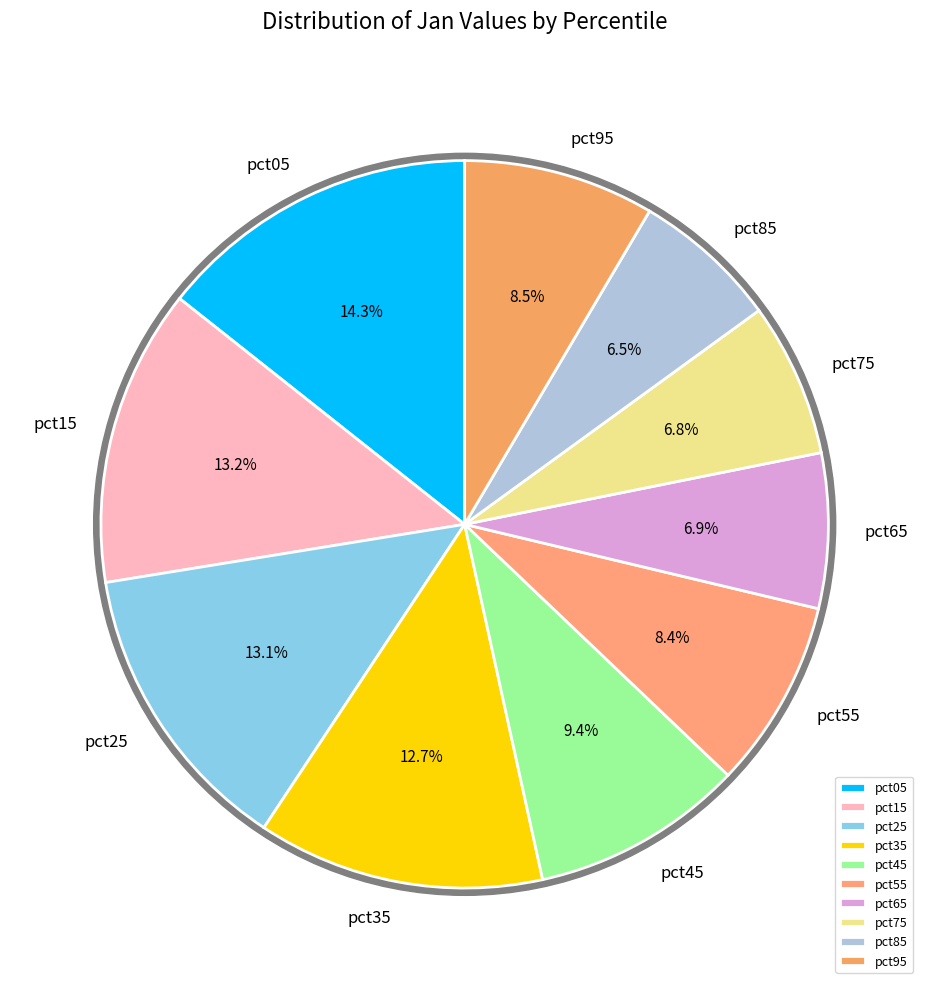

To the nearest percent, what percentage of the pie is pct75?

7%